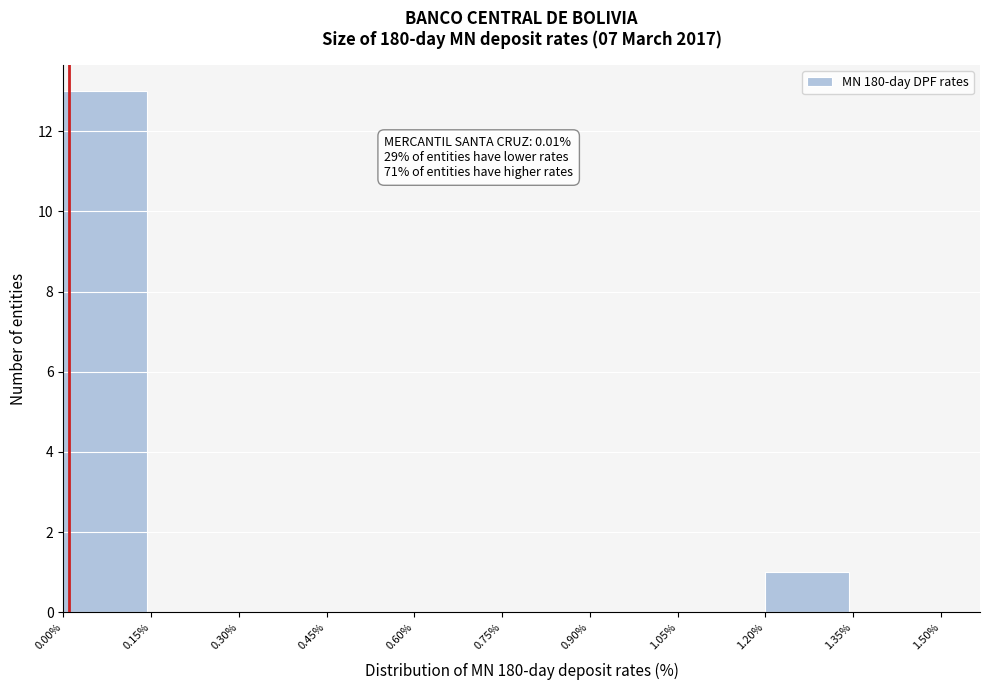

Over which range of the x-axis is the bar tallest?

0.00% to 0.15%